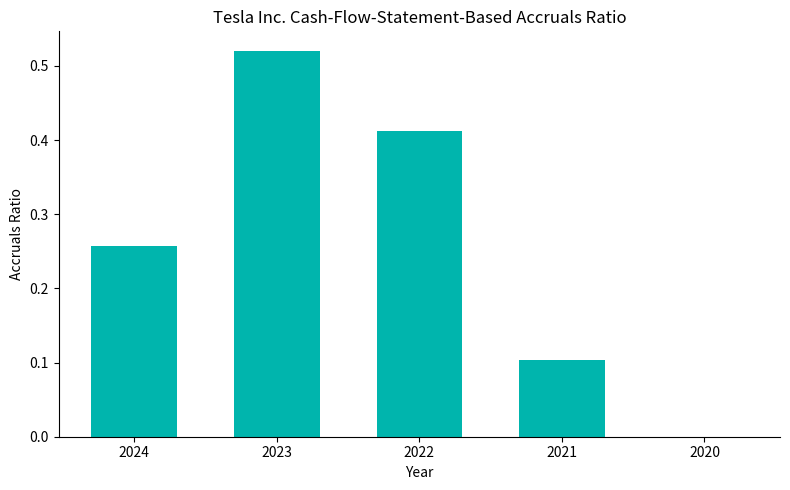

The chart shows a value of 0.3 at 2020. True or false?

False